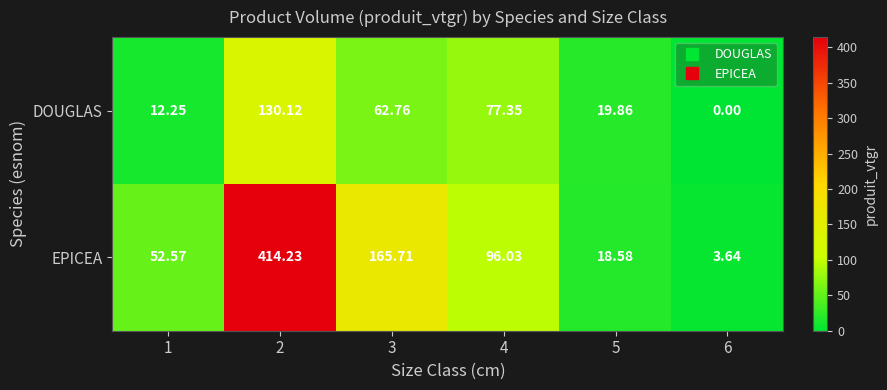

What is the greatest value displayed?

414.2